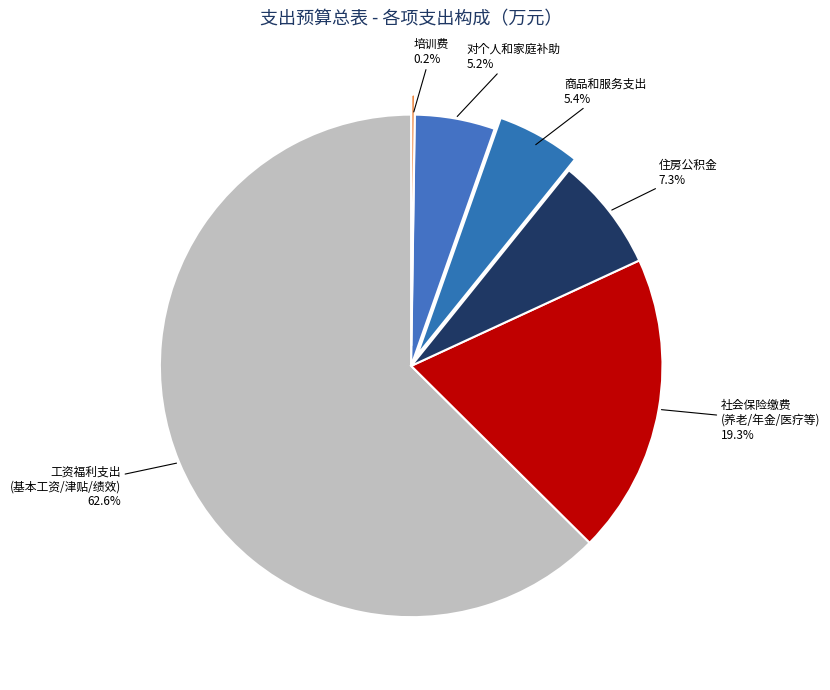

To the nearest percent, what is the difference between the largest and smallest slice percentages?

62%